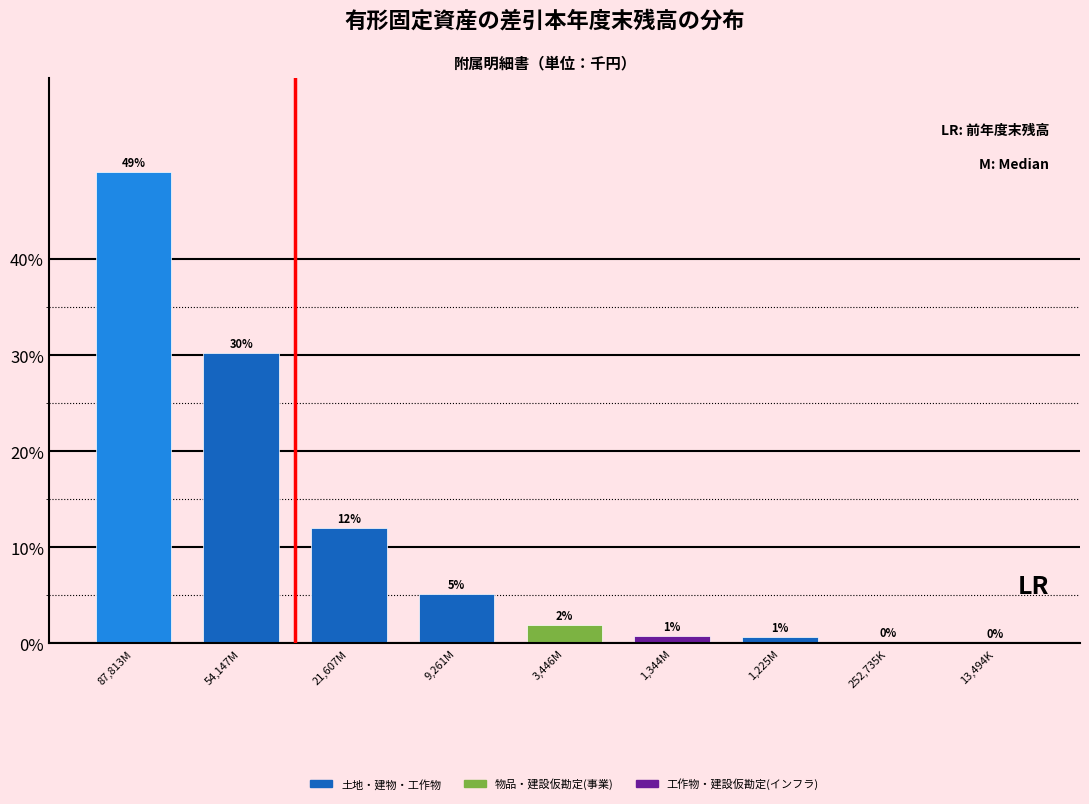

Are the bars horizontal?

No